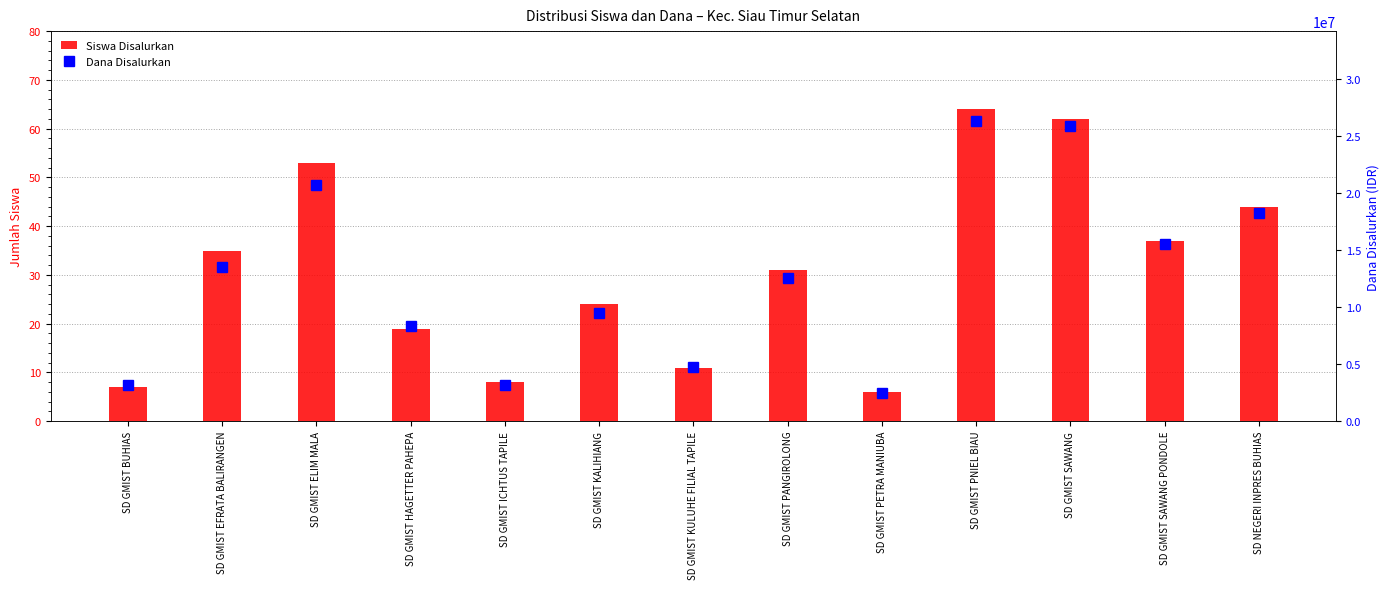

How many data points does each series have?

13